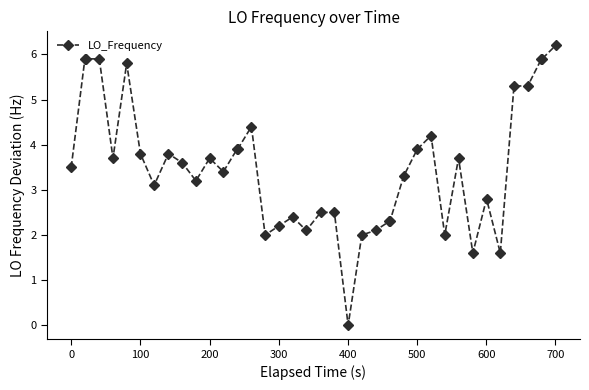

What is the value of the 8th point from the left?

3.1